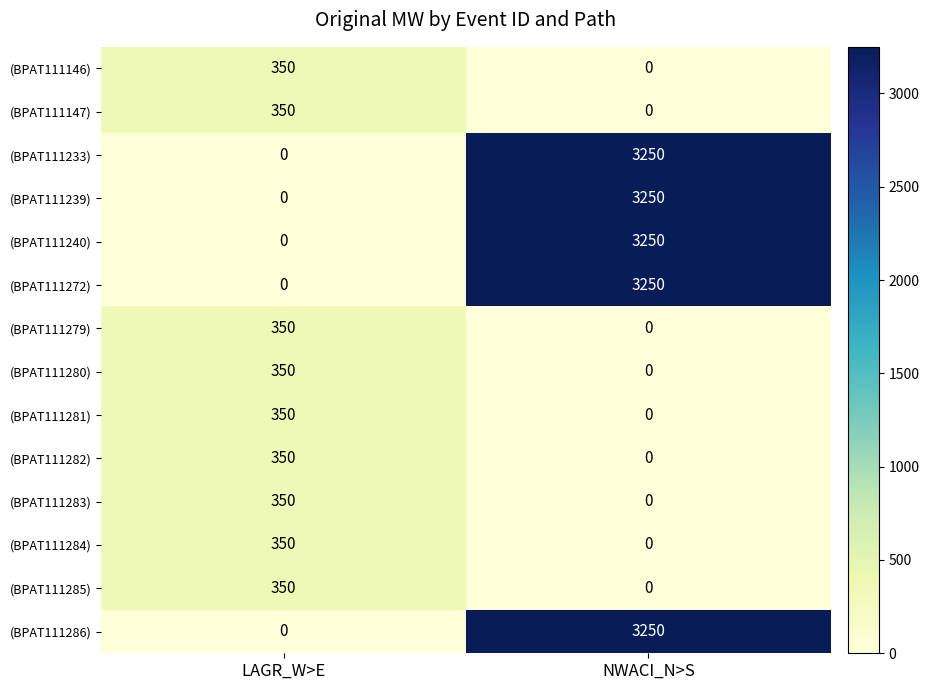

What is the average value of the (BPAT111240) series?

1625